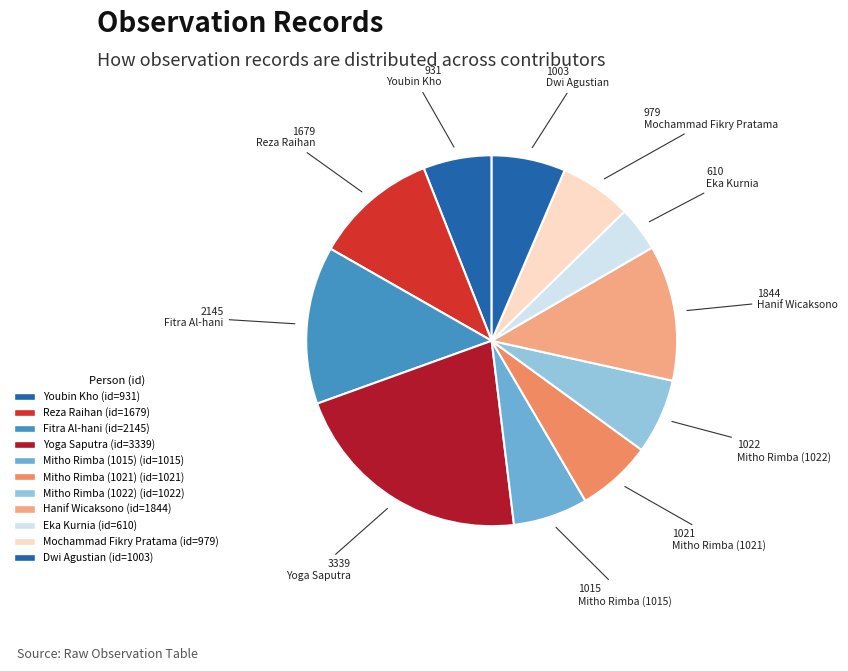

Does Mitho Rimba (1021) represent more than half of the total?

No